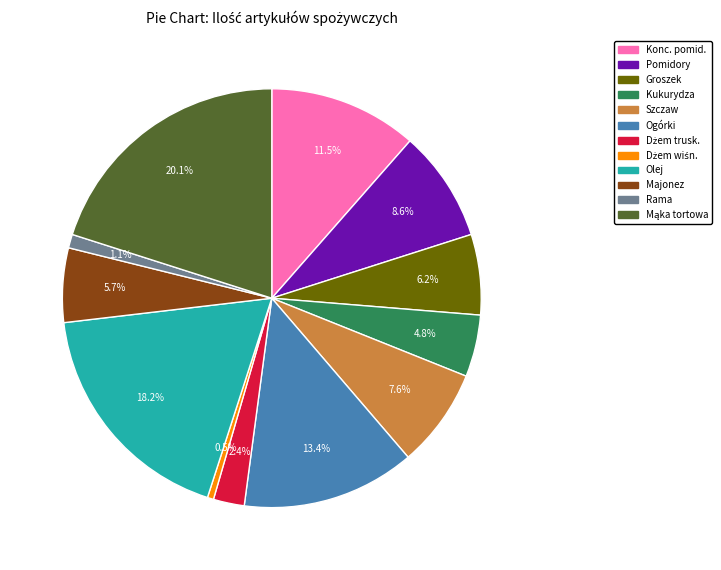

Is there a majority slice in this chart?

No